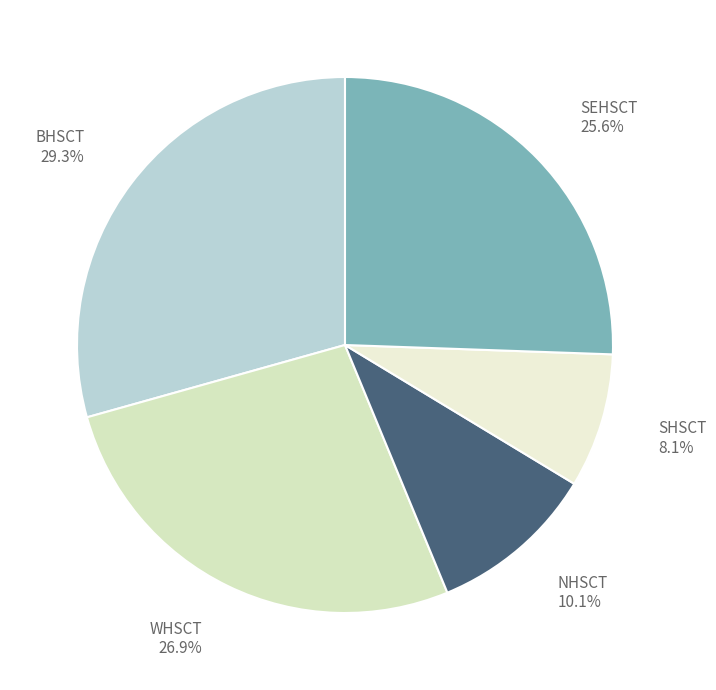

To the nearest percent, what portion does SEHSCT represent?

26%